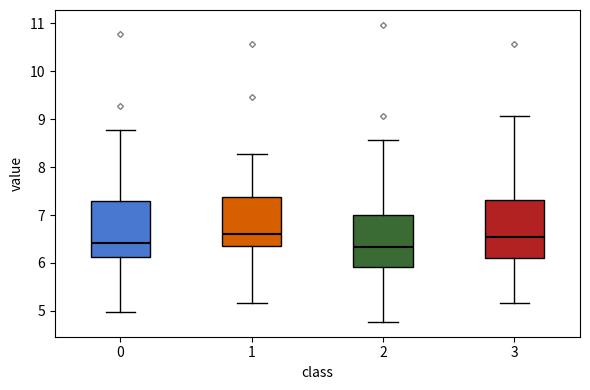

Where is the upper edge of the box at x = 3 on the y-axis? The values are not printed on the chart, so give them approximately, as read against the axis.

7.3